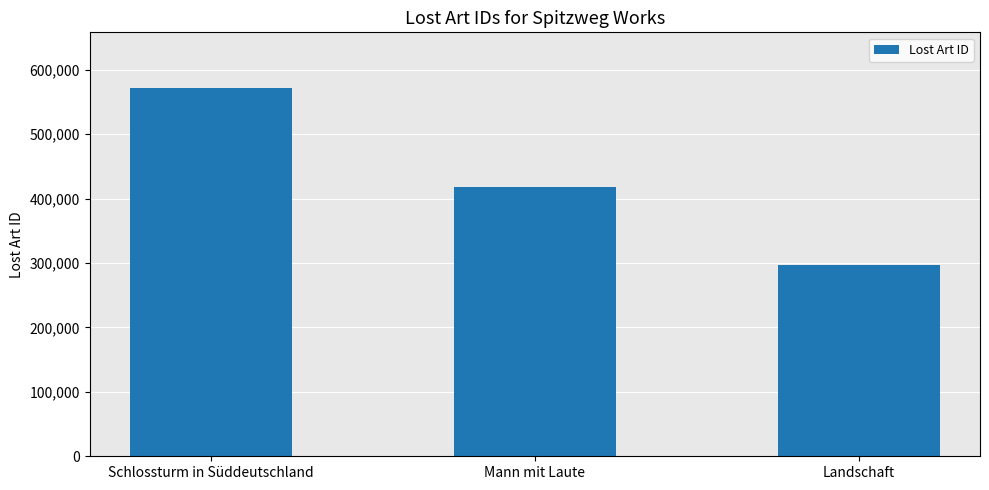

Rank the categories by value from highest to lowest.

Schlossturm in Süddeutschland, Mann mit Laute, Landschaft